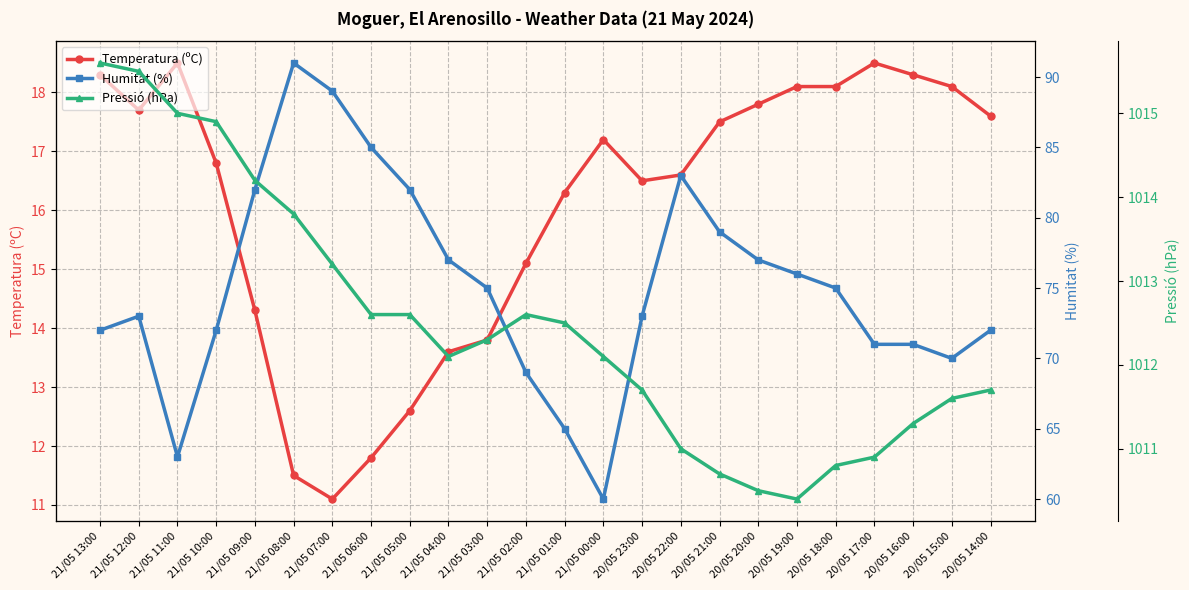

At 20/05 17:00, list the series in order from largest to smallest.

Pressió (hPa), Humitat (%), Temperatura (ºC)